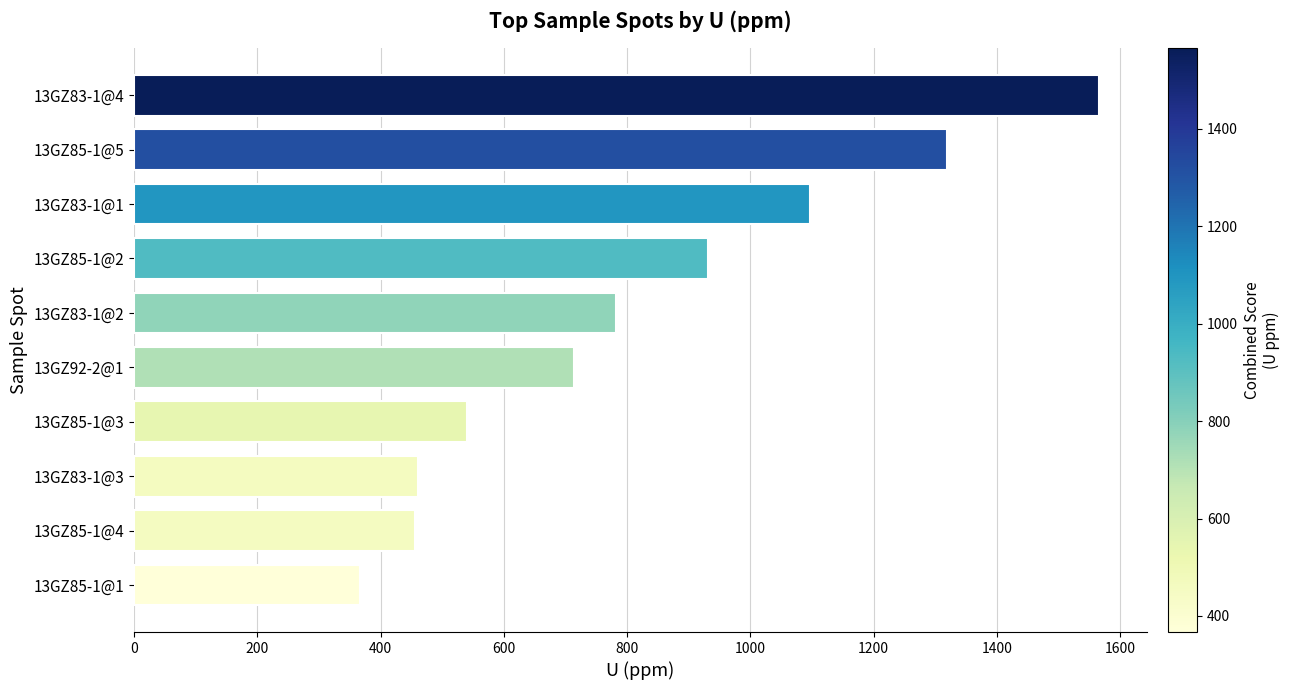

What is the sum of the values at 13GZ83-1@3 and 13GZ83-1@4?

2026.1